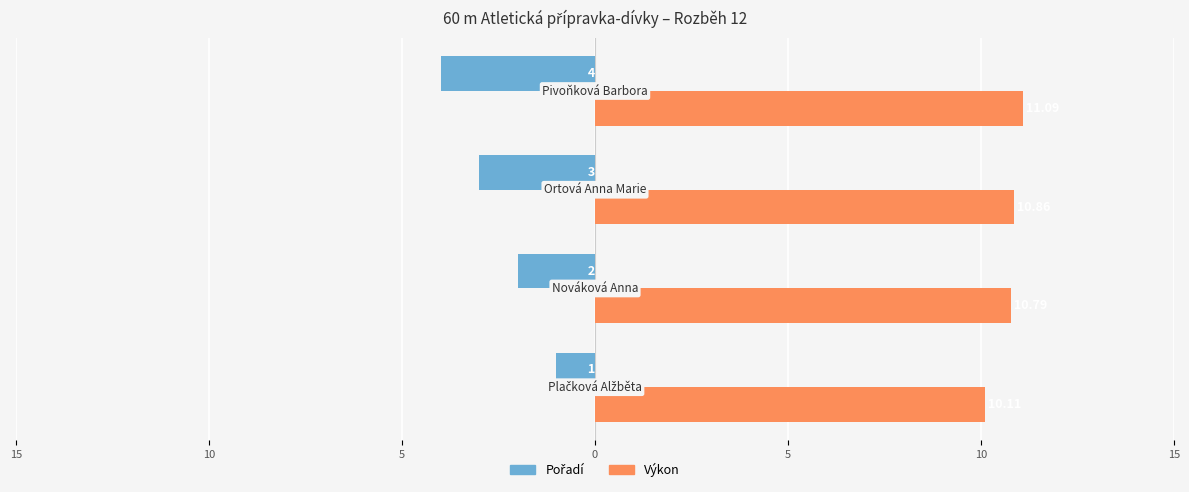

What is the difference between the maximum and minimum values in the Pořadí series?

3.0